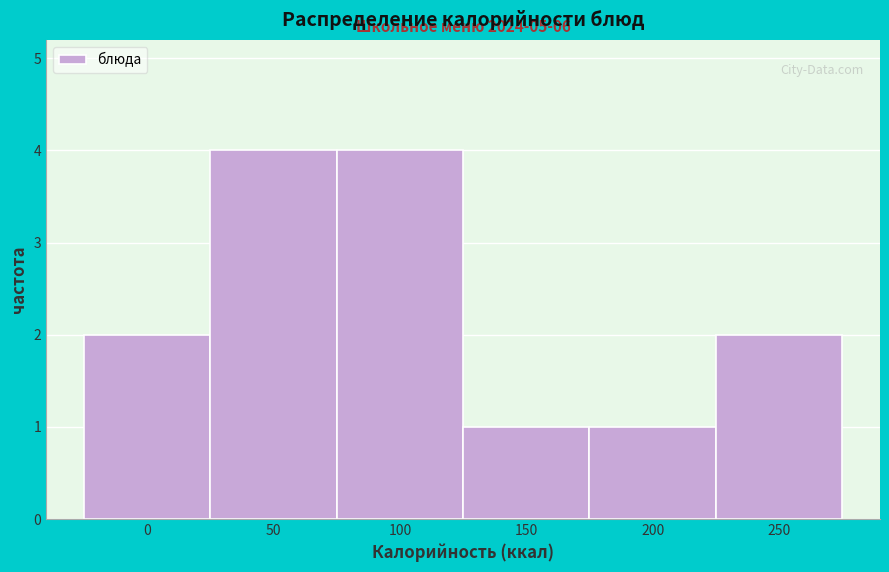

Reading left to right, list all the values displayed in this chart.

0=2	50=4	100=4	150=1	200=1	250=2